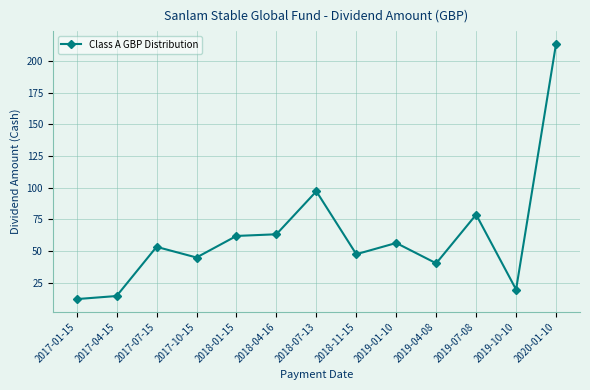

The value at 2017-10-15 is 44.9. True or false?

True